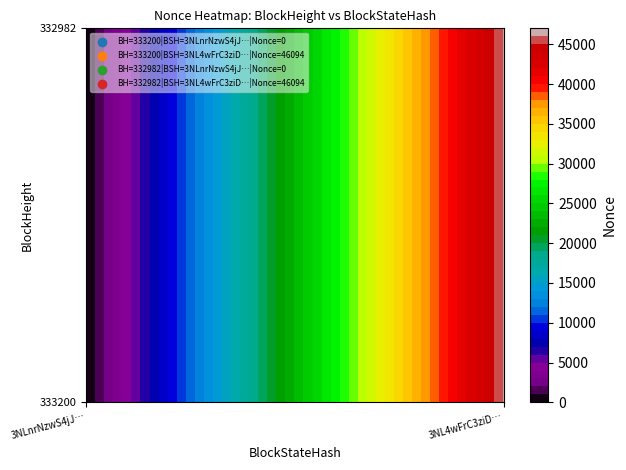

What is the sum of the 332982 values at 1 and 0?

46094